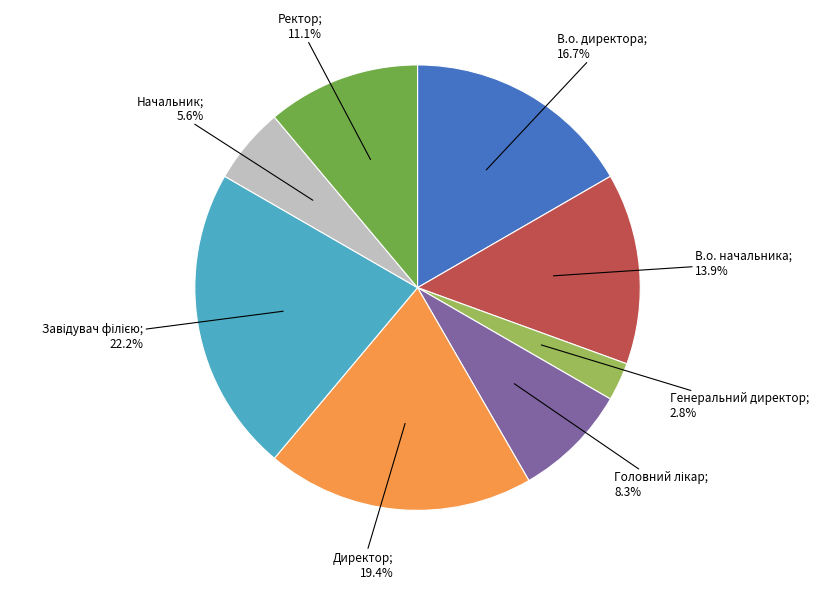

Does any single category account for the majority?

No